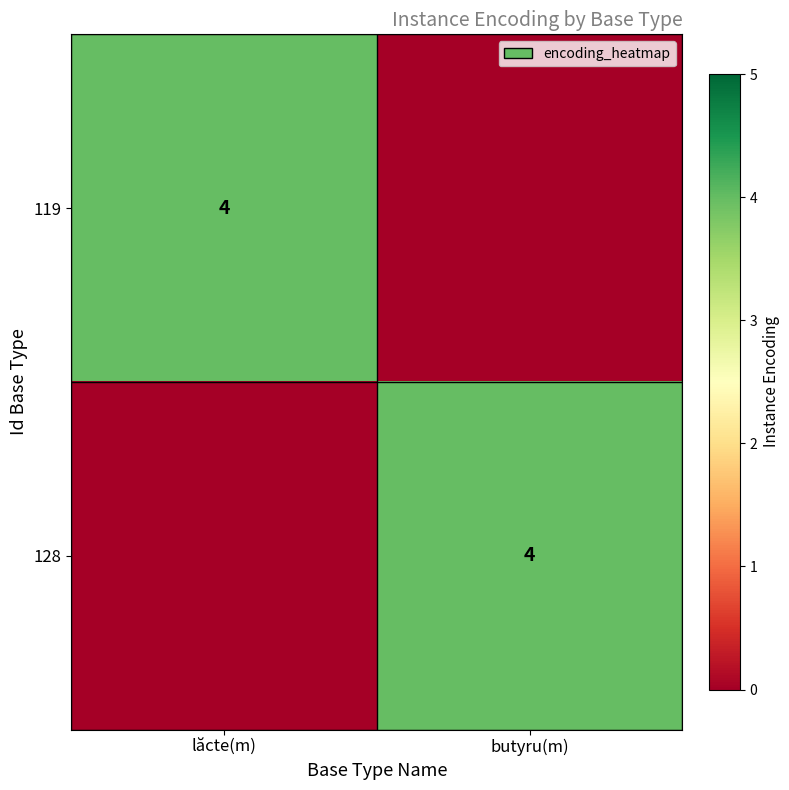

What is the greatest value displayed?

4